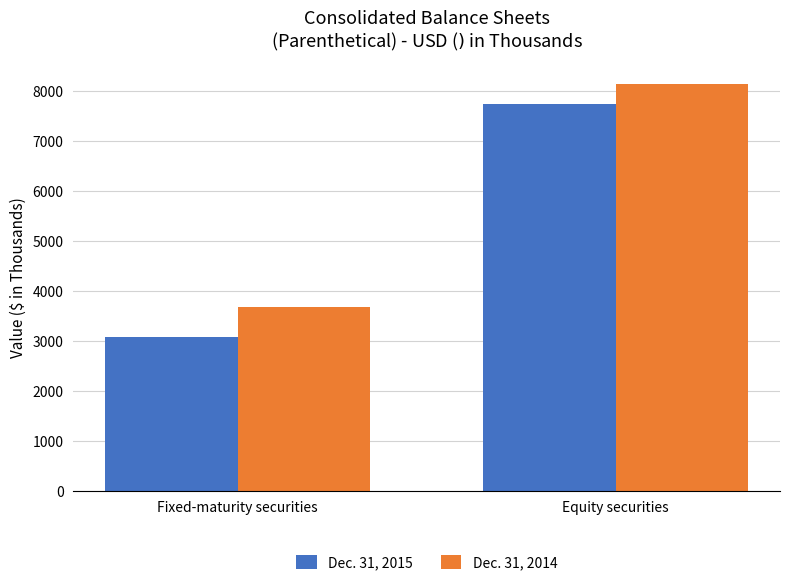

What is the total value across all series at Fixed-maturity securities?

6761